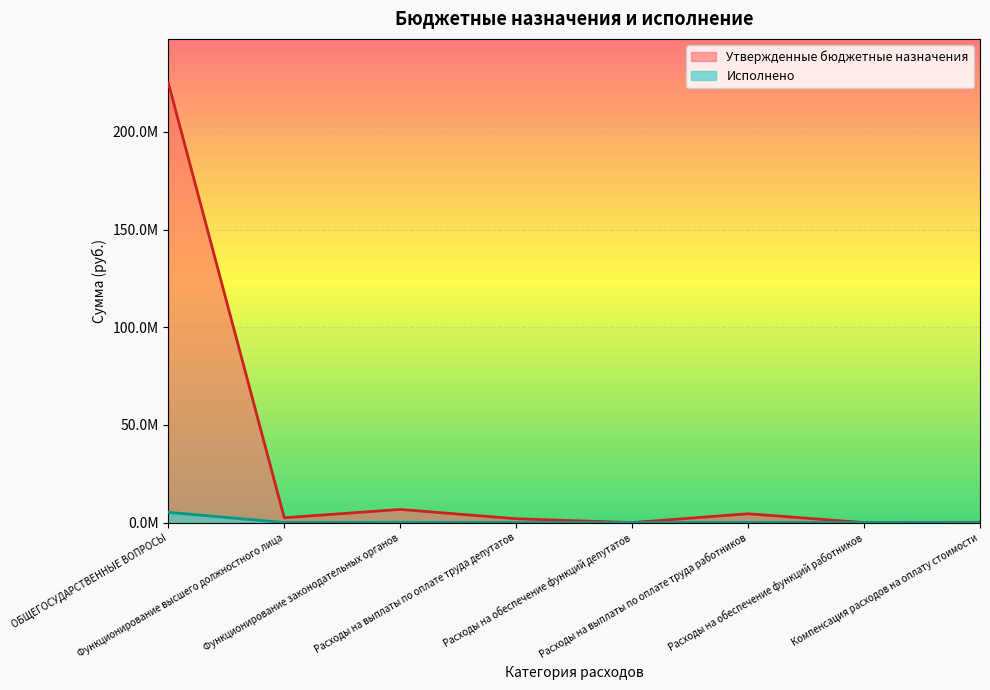

At which category is the sum across all series the highest?

ОБЩЕГОСУДАРСТВЕННЫЕ ВОПРОСЫ